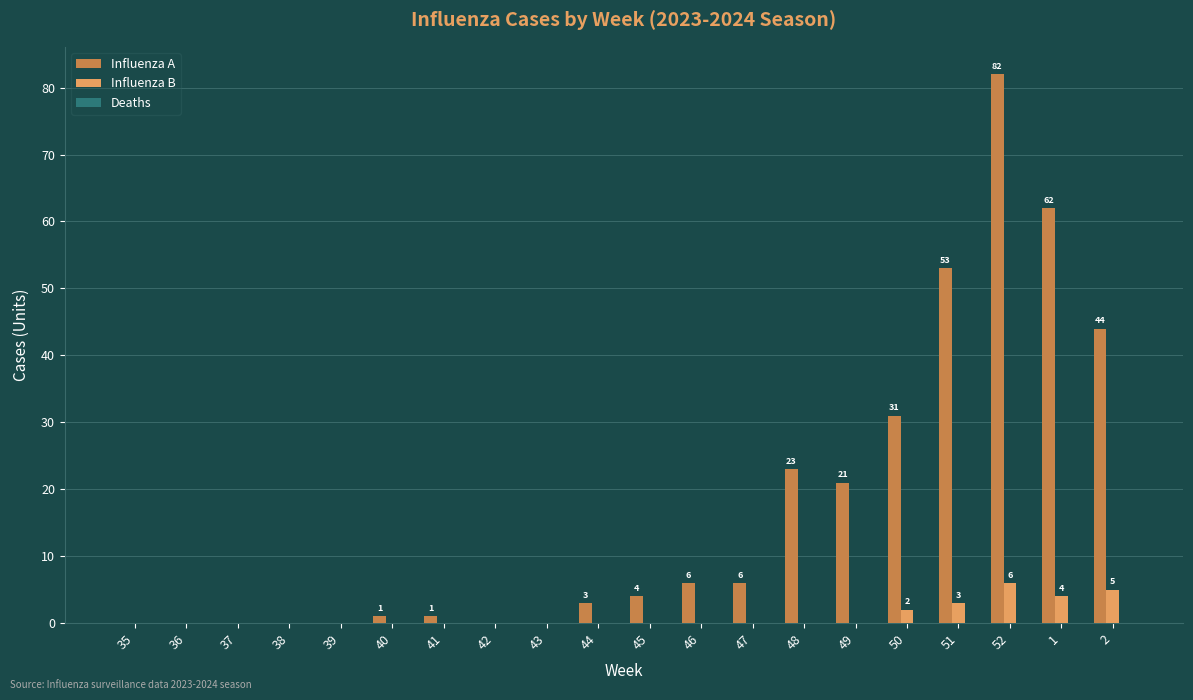

Which label corresponds to the largest value in the chart?

52